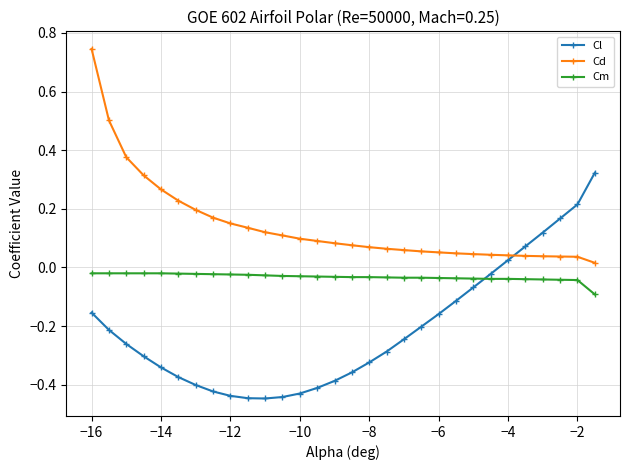

Does the chart display data point markers on the line(s)?

Yes